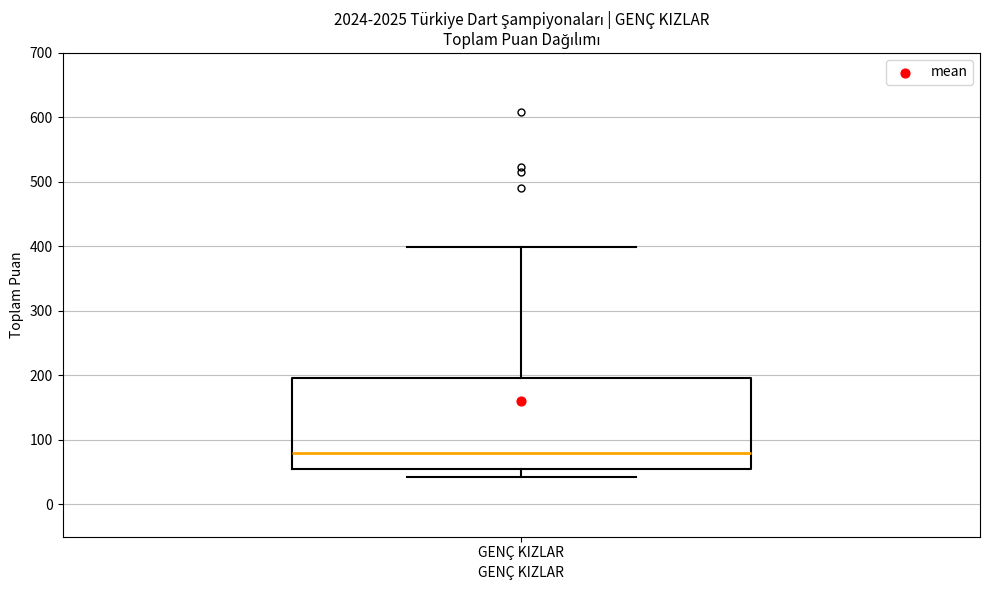

Where does the median line of the box for GENÇ KIZLAR sit on the y-axis? The values are not printed on the chart, so give them approximately, as read against the axis.

80